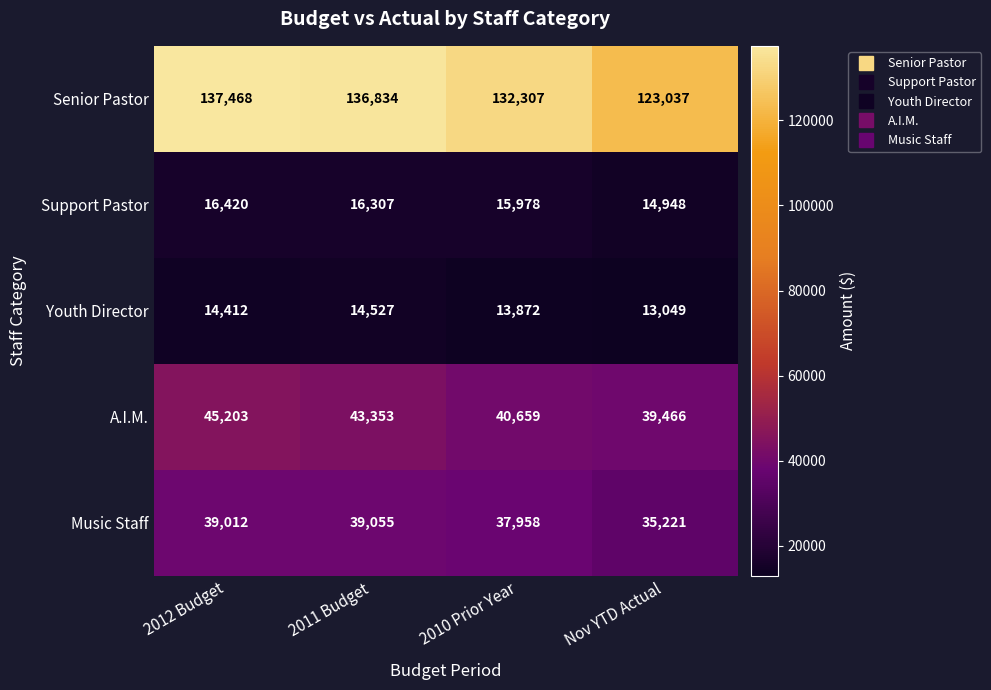

Which category has the highest value across all series?

2012 Budget